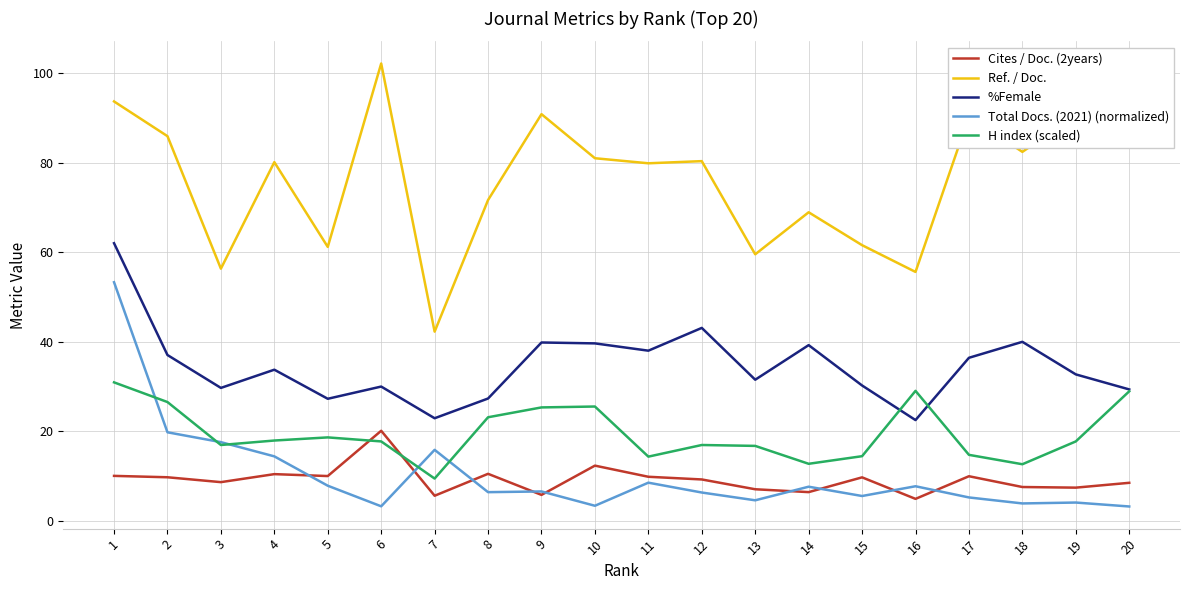

At which category does the chart reach its peak across all series?

6